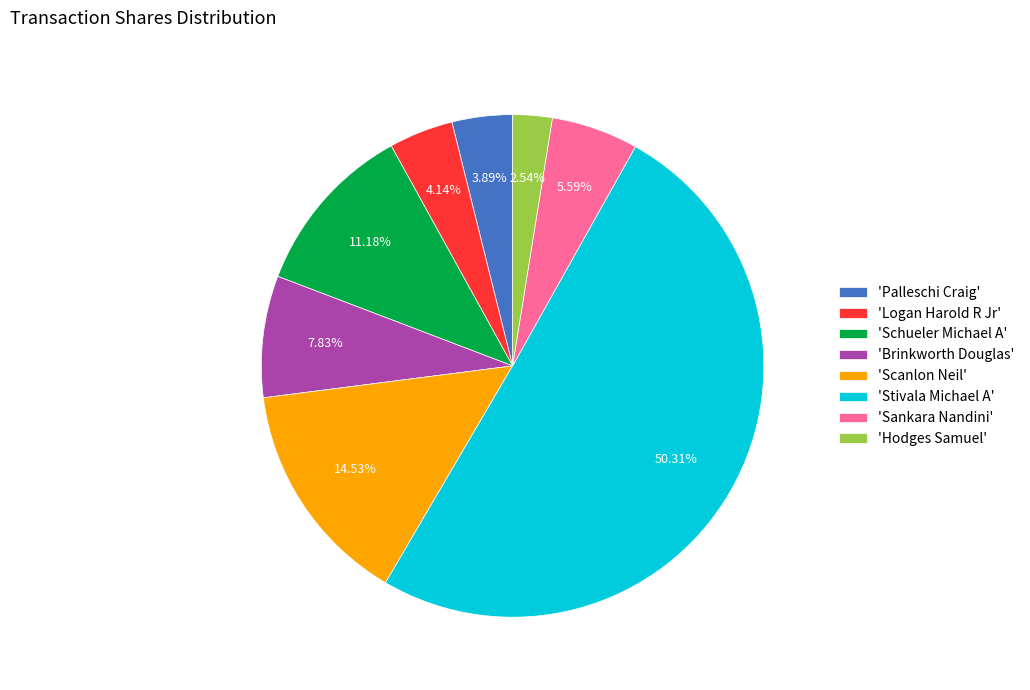

What is the smallest slice in the pie chart?

'Hodges Samuel'